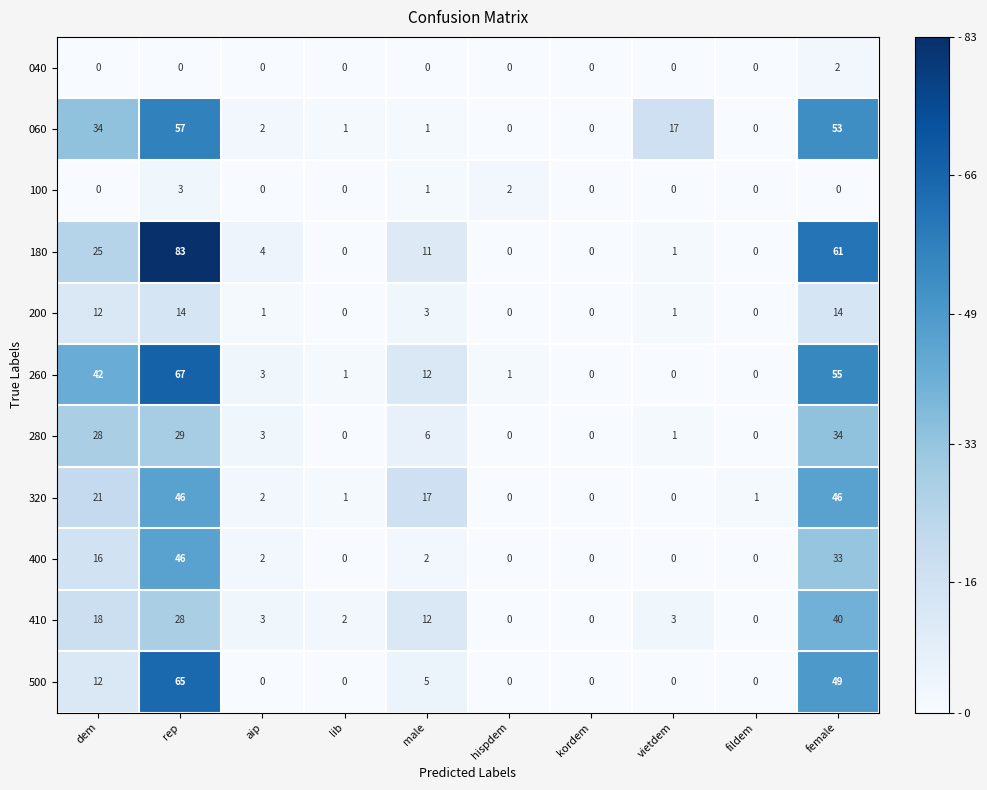

How many series are shown in this chart?

11